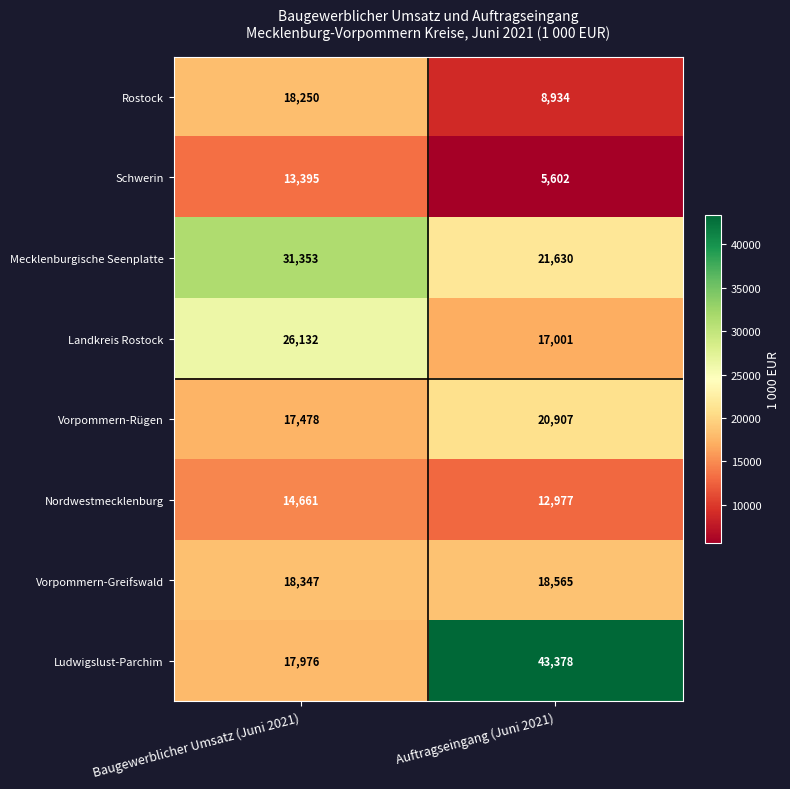

At which category is the sum across all series the highest?

Baugewerblicher Umsatz (Juni 2021)